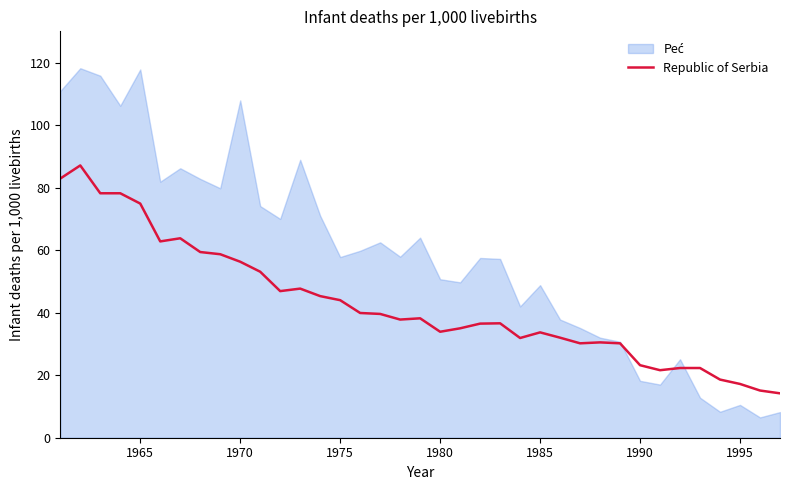

True or false: Republic of Serbia has a value of 96.1 at 1970.

False